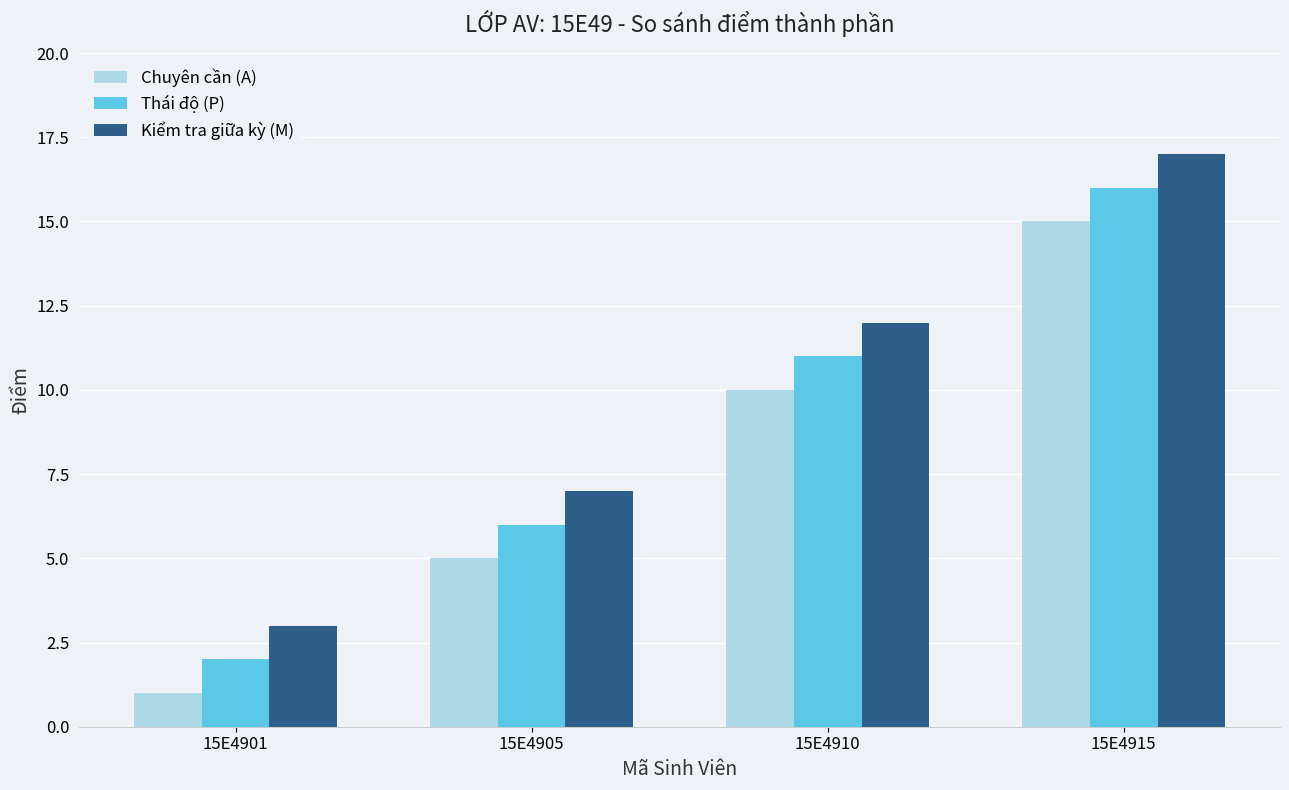

At which label is Chuyên cần (A) closest to 8?

15E4910